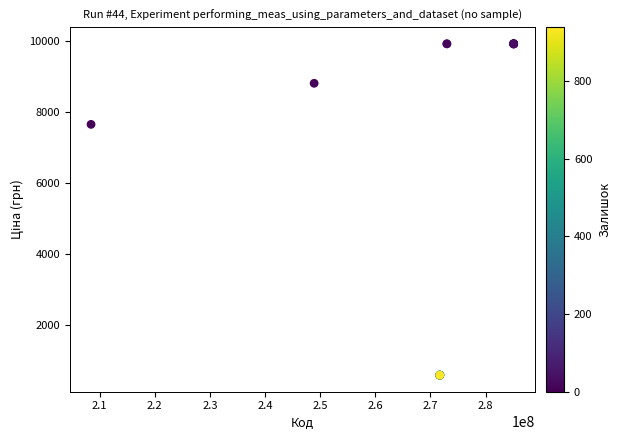

What Y value in the scatter plot is closest to 5247?

7641.9